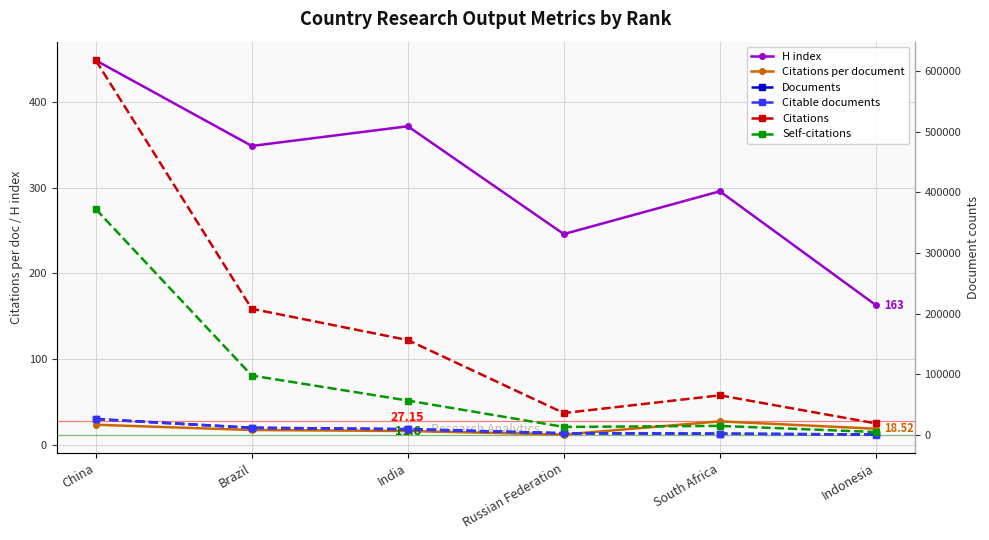

True or false: Citations per document and Self-citations intersect in this chart.

False